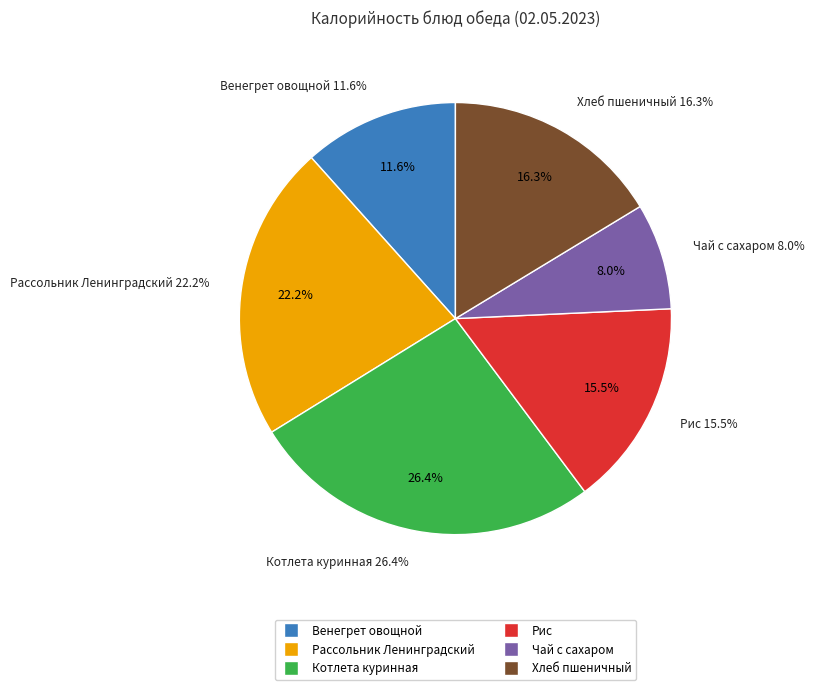

True or false: Рассольник Ленинградский accounts for 14% of the total.

False